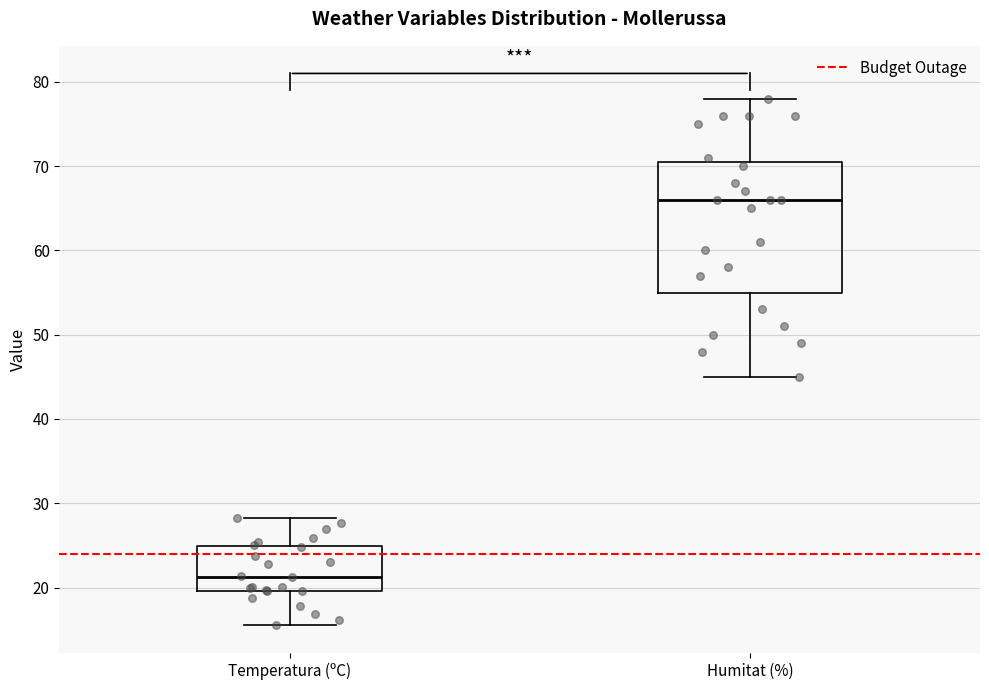

Where does the lower whisker of the box for Humitat (%) end on the y-axis? The values are not printed on the chart, so give them approximately, as read against the axis.

45